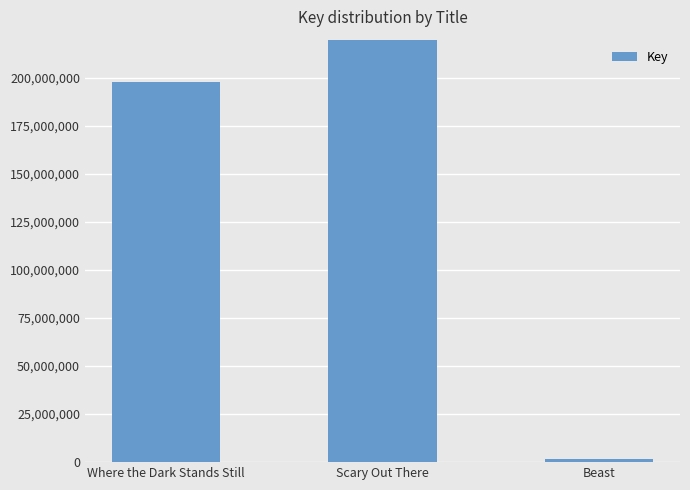

List the labels in order of value, smallest first.

Beast, Where the Dark Stands Still, Scary Out There